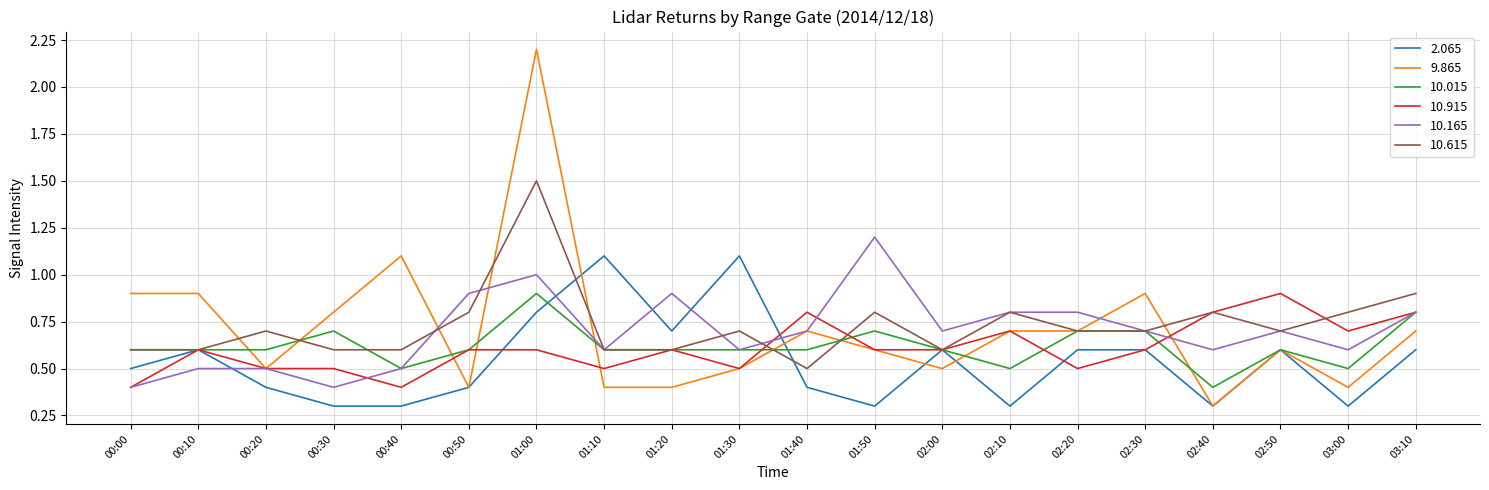

Reading left to right, list all the values displayed in this chart.

2.065: 0.5	0.6	0.4	0.3	0.3	0.4	0.8	1.1	0.7	1.1	0.4	0.3	0.6	0.3	0.6	0.6	0.3	0.6	0.3	0.6
9.865: 0.9	0.9	0.5	0.8	1.1	0.4	2.2	0.4	0.4	0.5	0.7	0.6	0.5	0.7	0.7	0.9	0.3	0.6	0.4	0.7
10.015: 0.6	0.6	0.6	0.7	0.5	0.6	0.9	0.6	0.6	0.6	0.6	0.7	0.6	0.5	0.7	0.7	0.4	0.6	0.5	0.8
10.915: 0.4	0.6	0.5	0.5	0.4	0.6	0.6	0.5	0.6	0.5	0.8	0.6	0.6	0.7	0.5	0.6	0.8	0.9	0.7	0.8
10.165: 0.4	0.5	0.5	0.4	0.5	0.9	1.0	0.6	0.9	0.6	0.7	1.2	0.7	0.8	0.8	0.7	0.6	0.7	0.6	0.8
10.615: 0.6	0.6	0.7	0.6	0.6	0.8	1.5	0.6	0.6	0.7	0.5	0.8	0.6	0.8	0.7	0.7	0.8	0.7	0.8	0.9